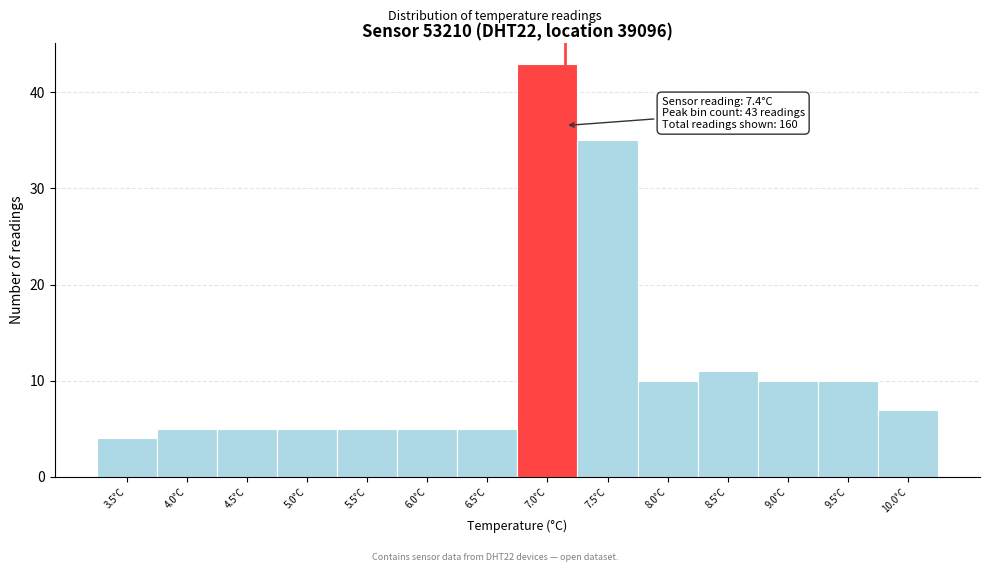

Reading right to left, what are all the values shown in this chart?

10.0°C=7	9.5°C=10	9.0°C=10	8.5°C=11	8.0°C=10	7.5°C=35	7.0°C=43	6.5°C=5	6.0°C=5	5.5°C=5	5.0°C=5	4.5°C=5	4.0°C=5	3.5°C=4